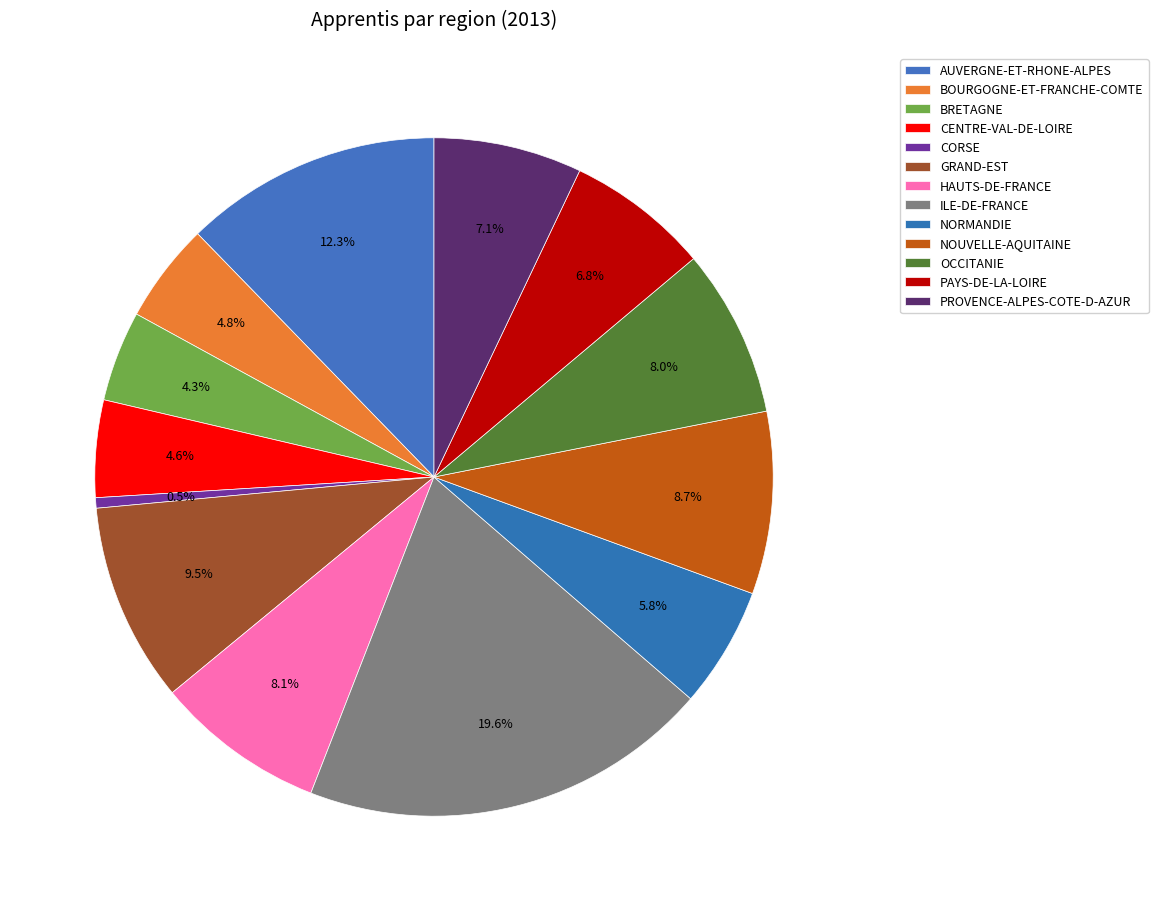

Rank the categories by value from lowest to highest.

CORSE, BRETAGNE, CENTRE-VAL-DE-LOIRE, BOURGOGNE-ET-FRANCHE-COMTE, NORMANDIE, PAYS-DE-LA-LOIRE, PROVENCE-ALPES-COTE-D-AZUR, OCCITANIE, HAUTS-DE-FRANCE, NOUVELLE-AQUITAINE, GRAND-EST, AUVERGNE-ET-RHONE-ALPES, ILE-DE-FRANCE